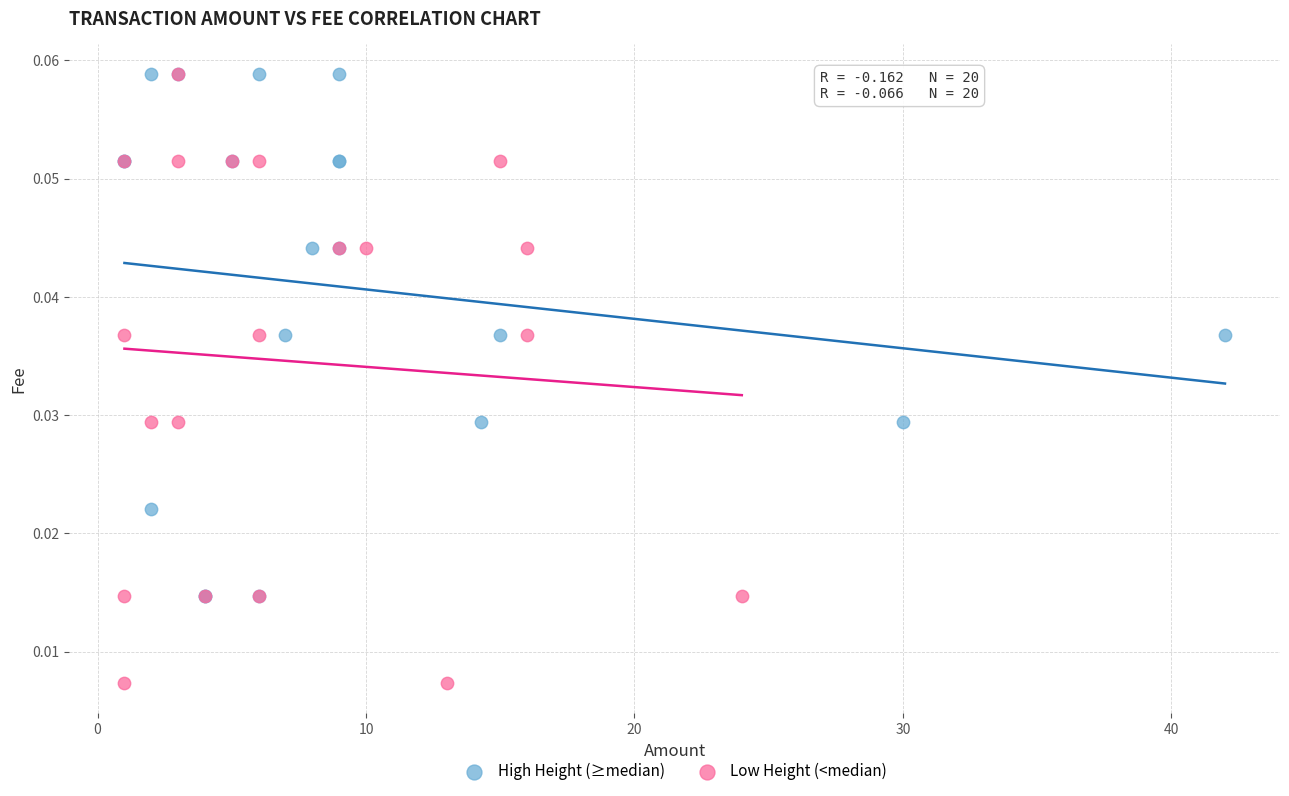

Which series has the widest spread of Y values?

Low Height (<median)